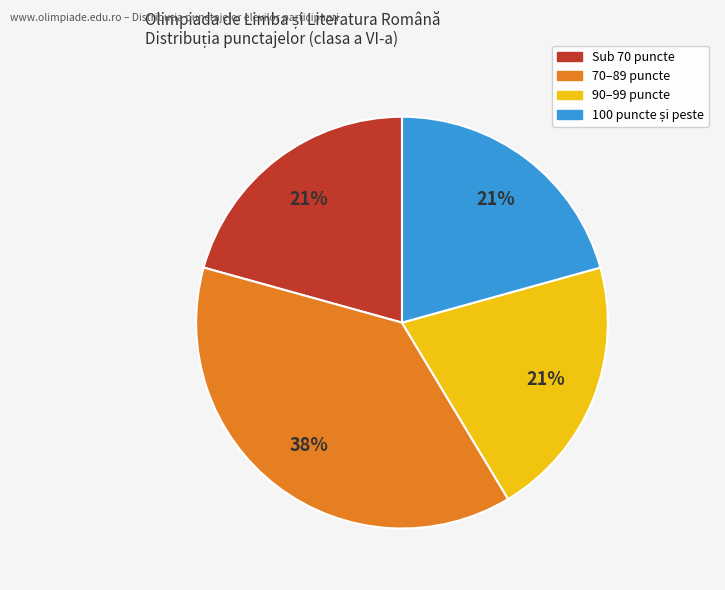

To the nearest percent, what is the difference between the largest and smallest slice percentages?

17%